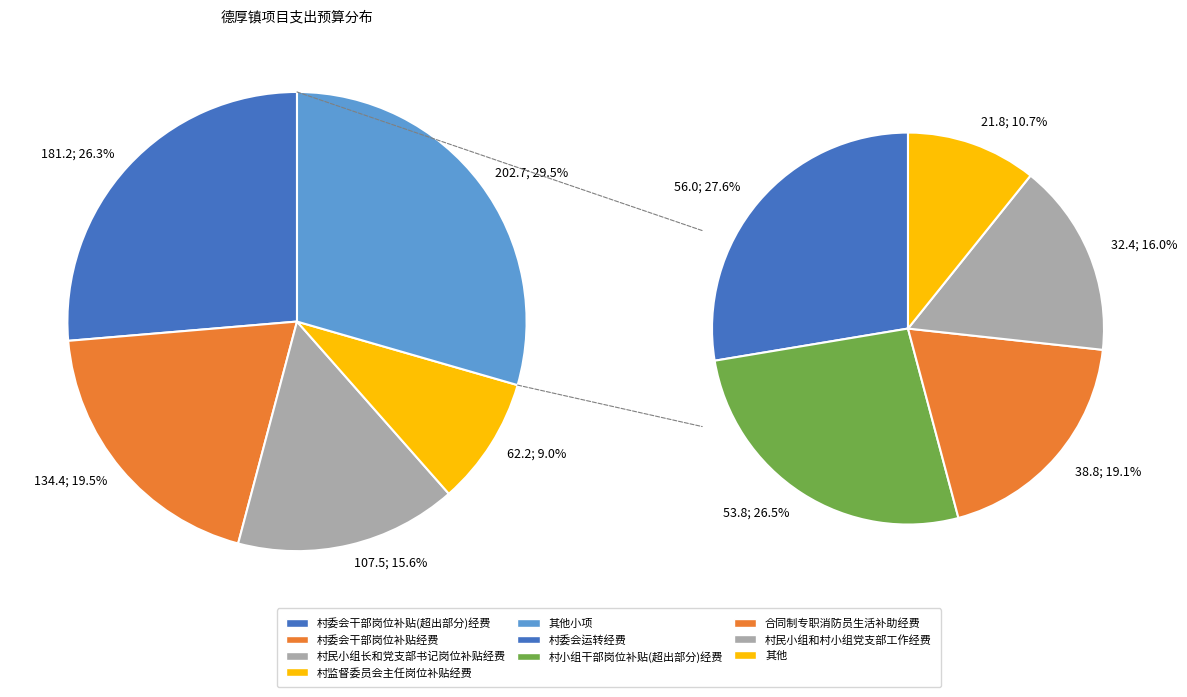

What percentage is the 合同制专职消防员生活补助经费 slice, to the nearest percent?

6%